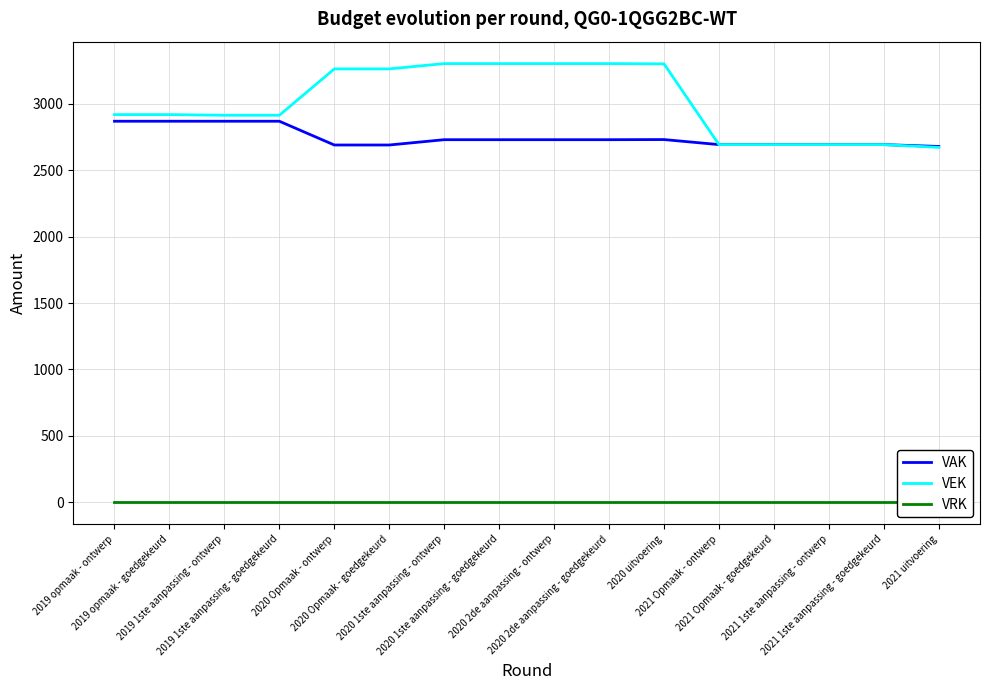

True or false: VRK and VAK cross at least once.

False